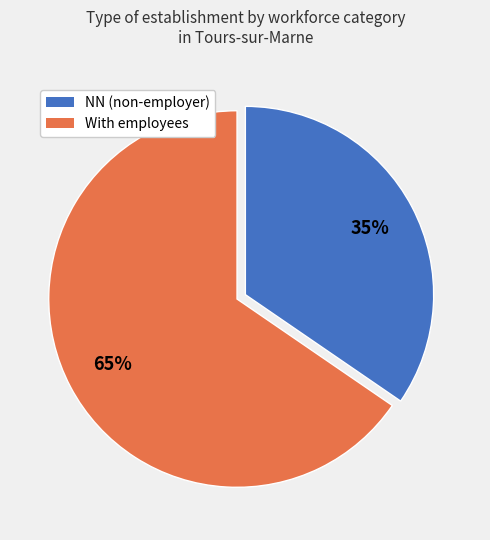

To the nearest percent, what is the average slice percentage?

50%